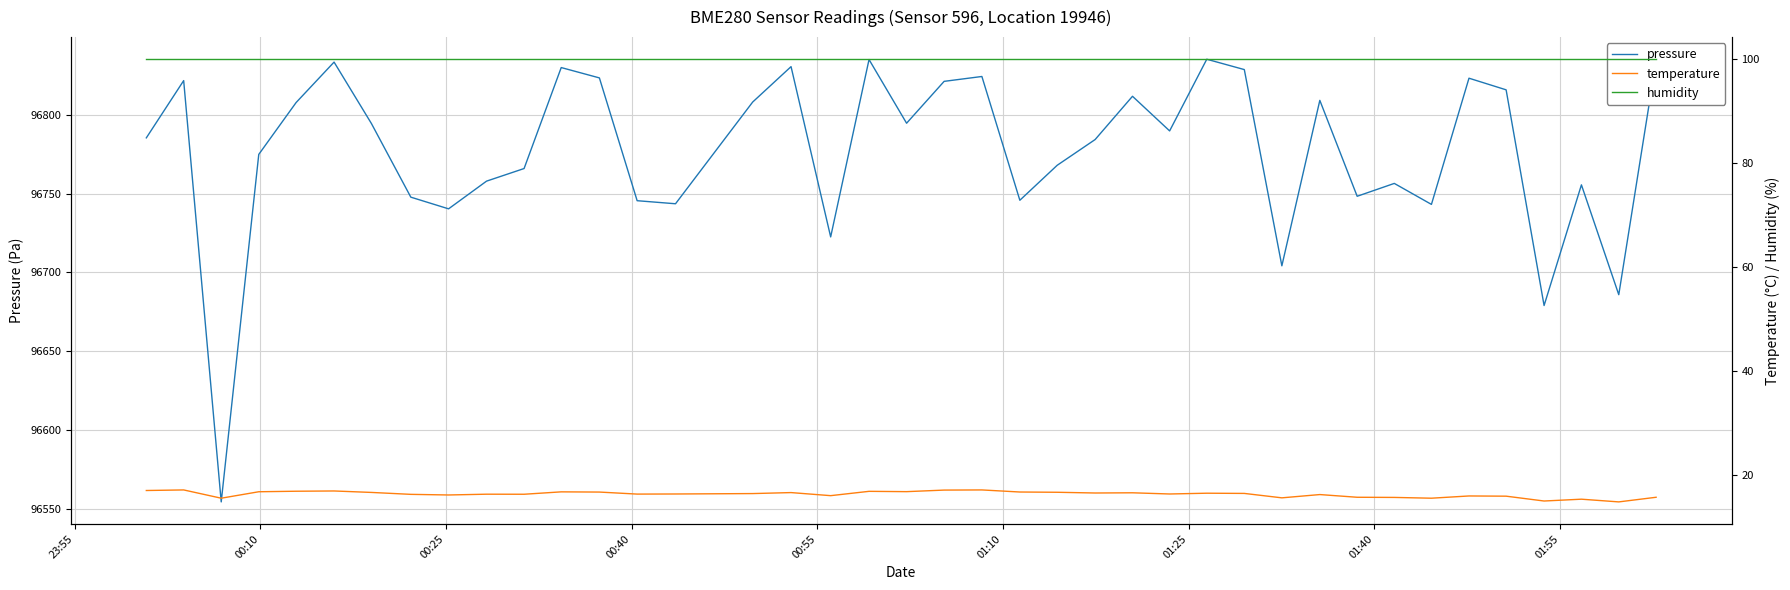

Which series has the largest range (max minus min)?

pressure